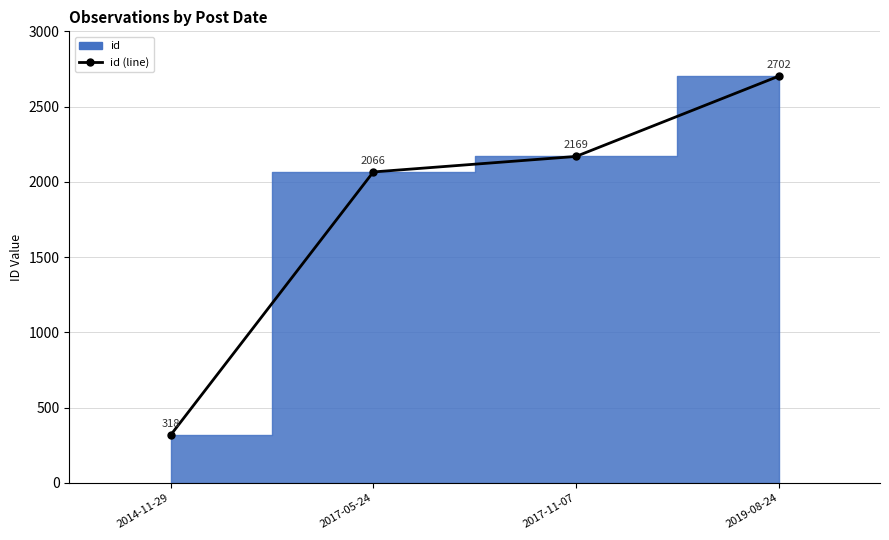

Reading left to right, what are all the values shown in this chart?

2014-11-29=318	2017-05-24=2066	2017-11-07=2169	2019-08-24=2702